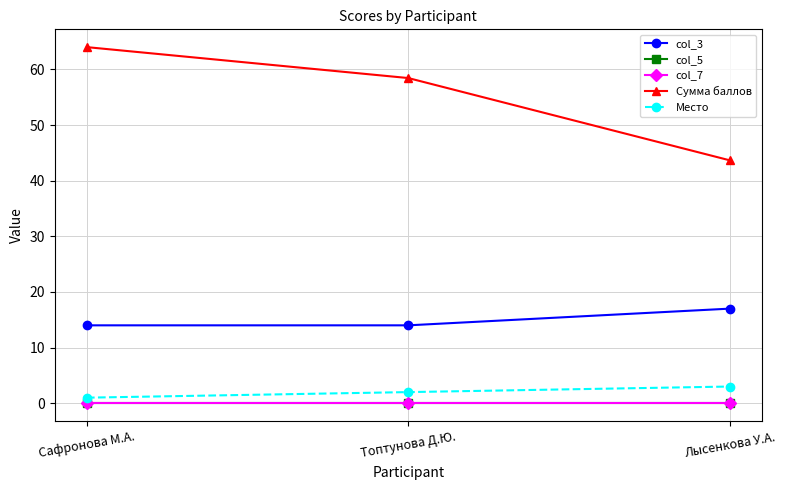

Reading left to right, transcribe all the data shown in this chart.

col_3: 14.0	14.0	17.0
col_5: 0.0	0.0	0.0
col_7: 0.0	0.0	0.0
Сумма баллов: 64.0	58.4	43.7
Место: 1.0	2.0	3.0